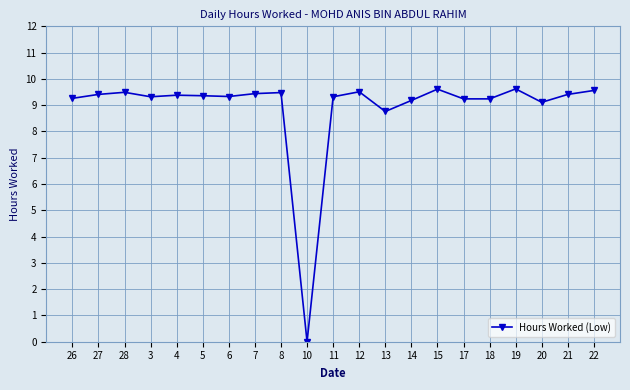

What is the sum of the values at 28 and 11?

18.8